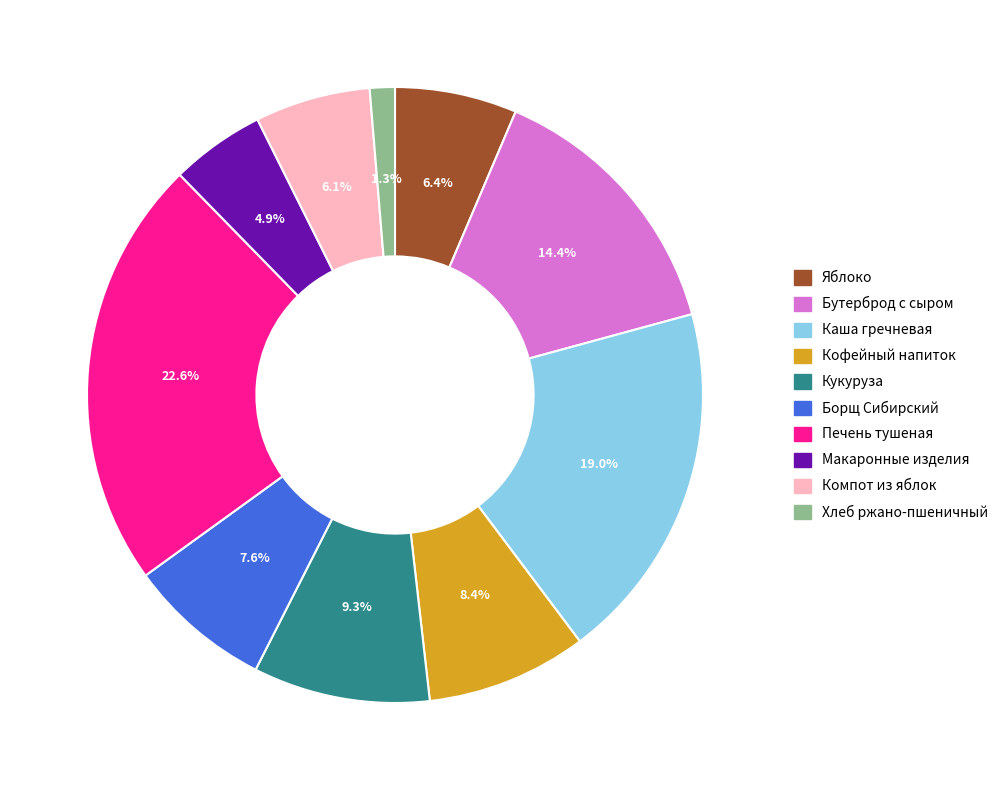

Is there a majority slice in this chart?

No